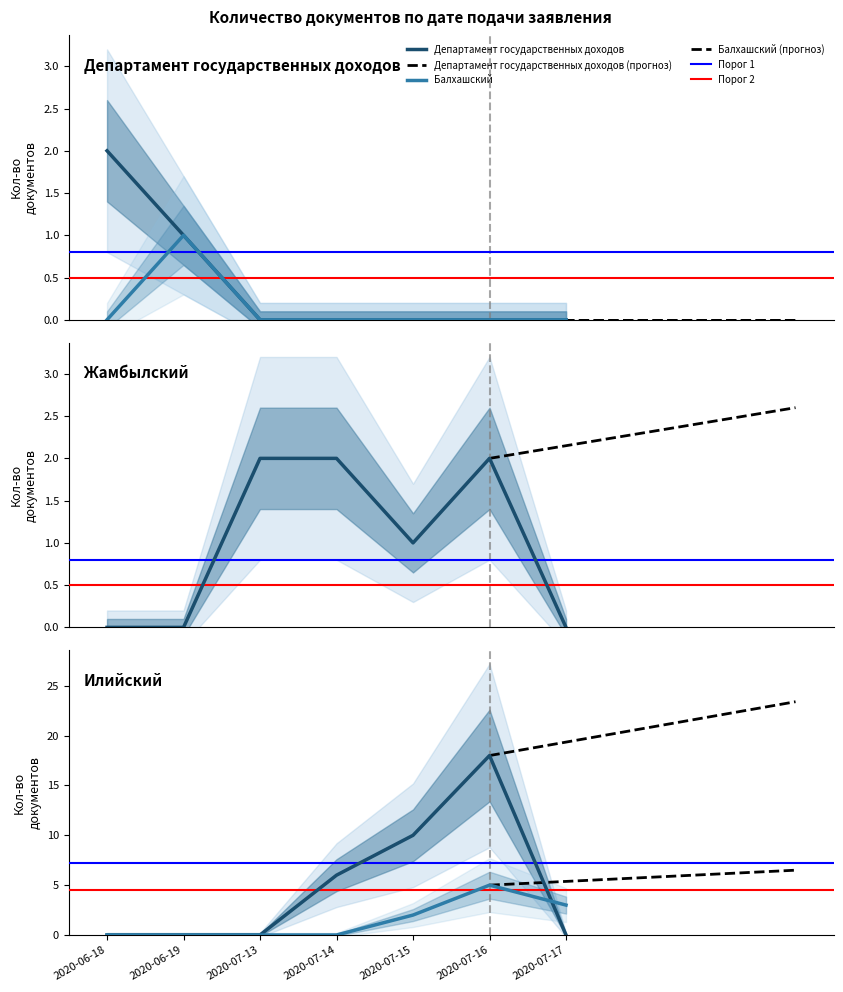

What is the spread (max minus min) of values at 2020-07-17?

3